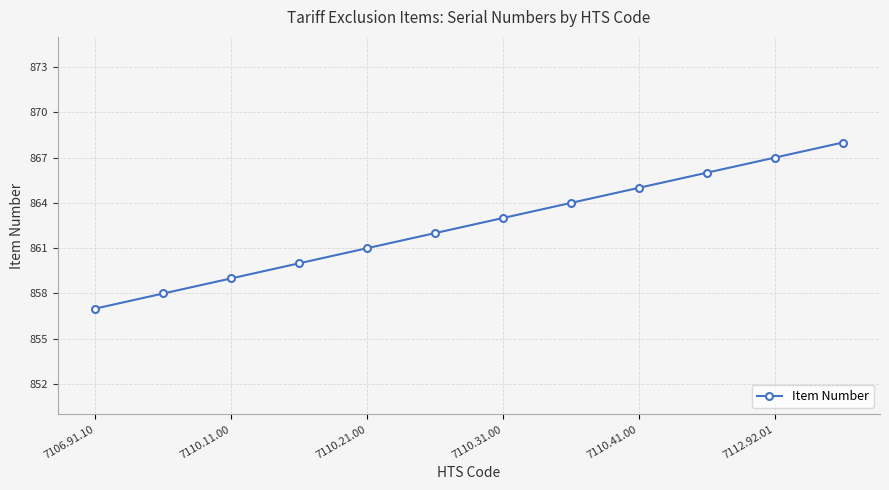

Reading left to right, what are all the values shown in this chart?

857	858	859	860	861	862	863	864	865	866	867	868